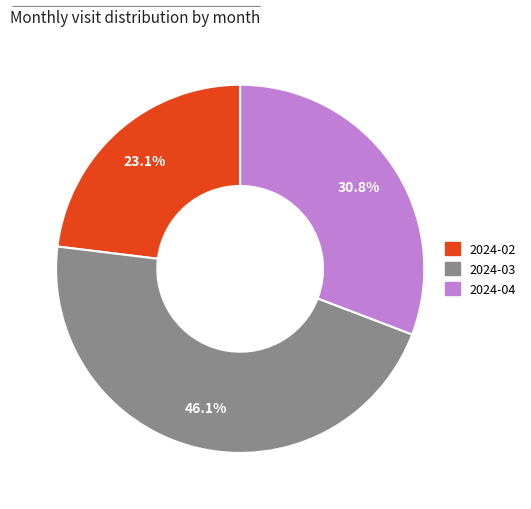

Which category has the smallest portion of the pie?

2024-02